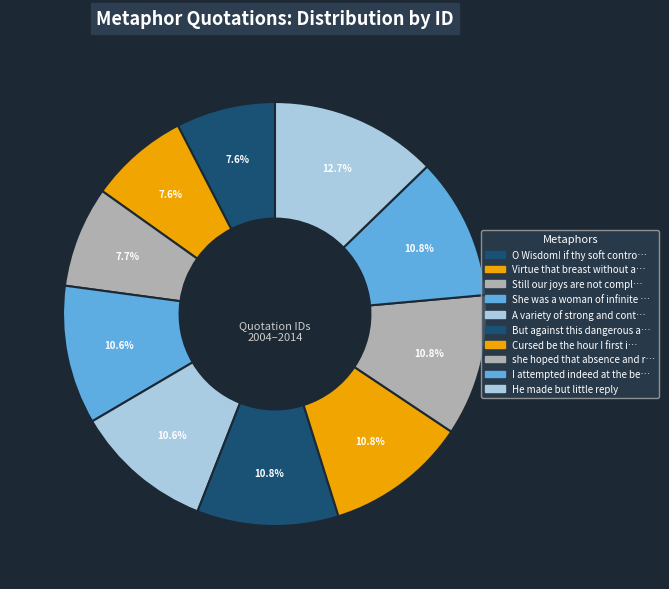

Count the number of slices in the pie.

10